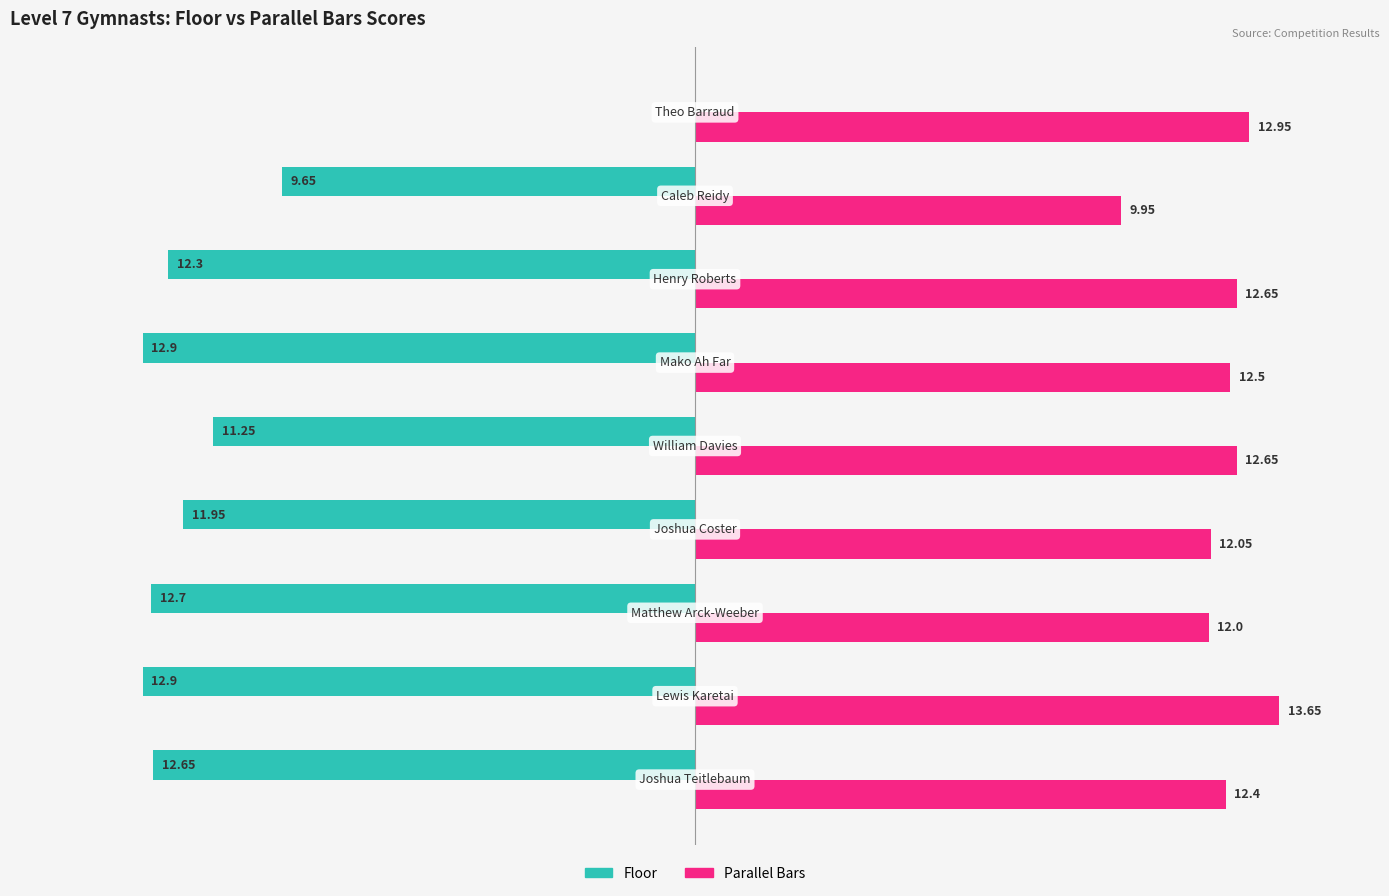

Which series has the largest total across all categories?

Parallel Bars